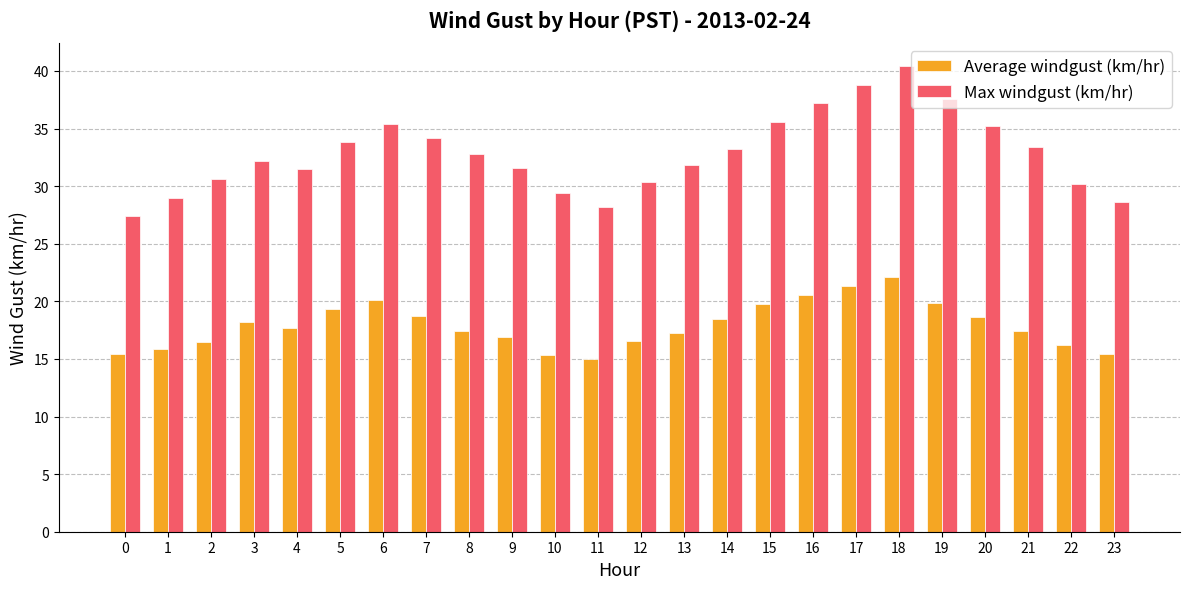

Is the value of Average windgust (km/hr) at 12 greater than the value of Max windgust (km/hr) at 16?

No